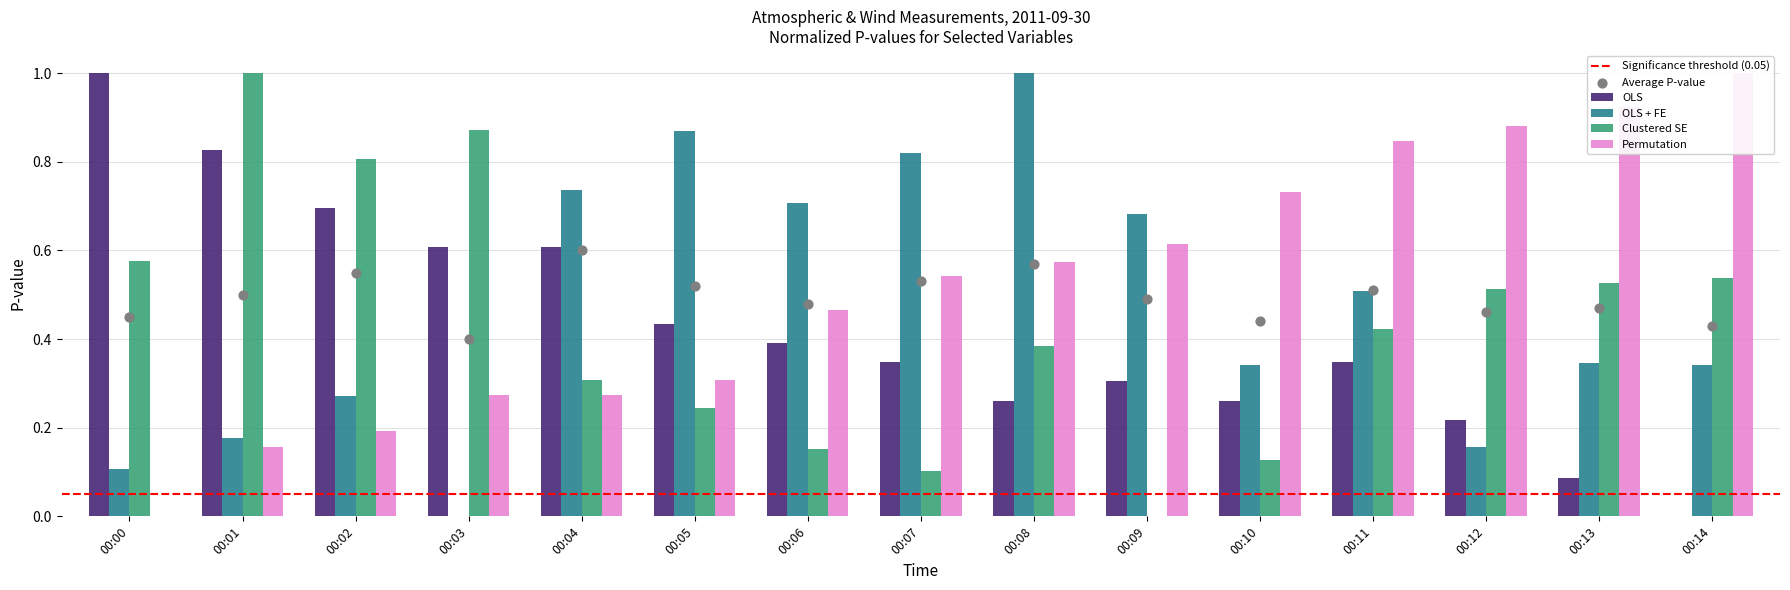

Which series reaches the maximum Y coordinate?

OLS